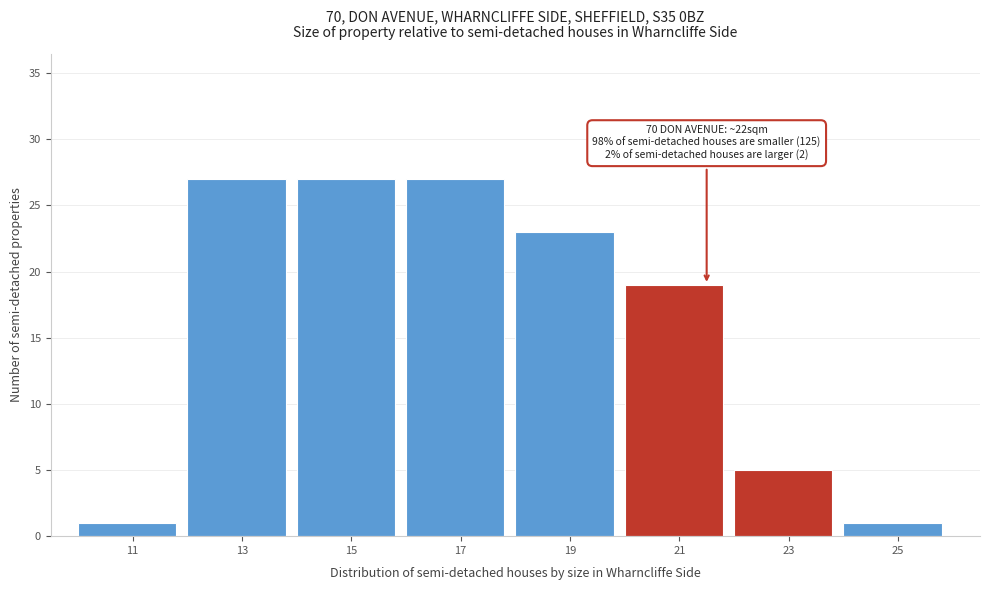

Reading left to right, transcribe all the data shown in this chart.

11=1	13=27	15=27	17=27	19=23	21=19	23=5	25=1